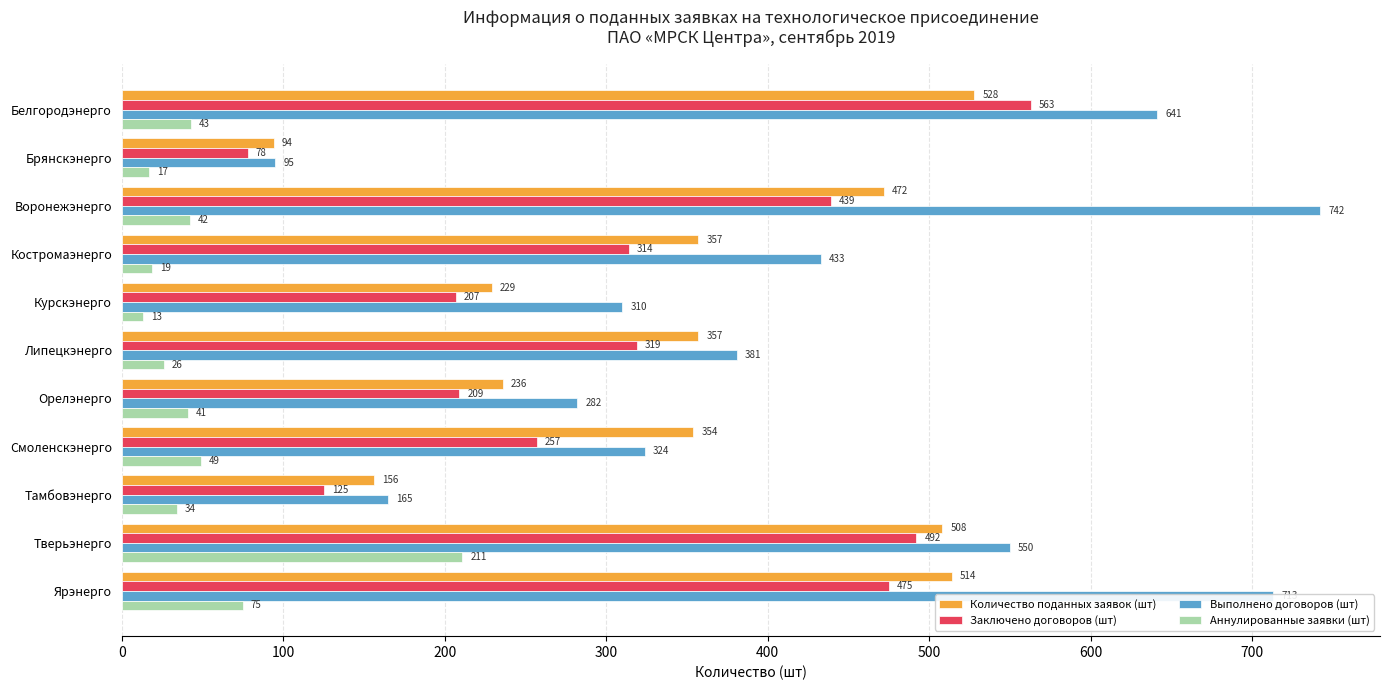

At which label does Аннулированные заявки (шт) reach its minimum?

Курскэнерго